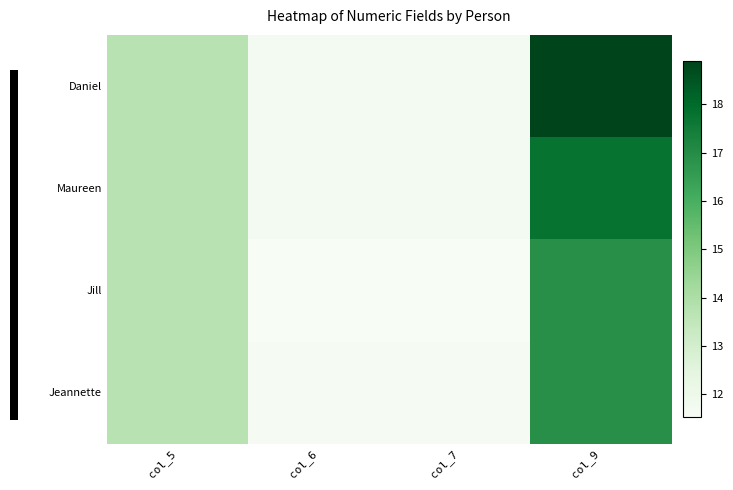

Count the number of data series in this chart.

4